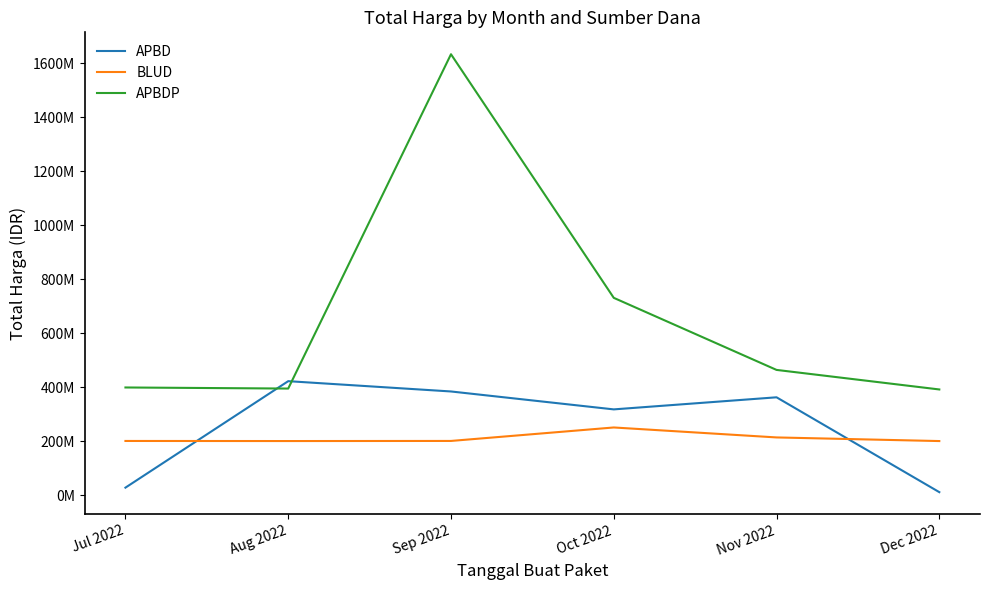

Where is APBDP nearest to the value 1011912915?

Oct 2022